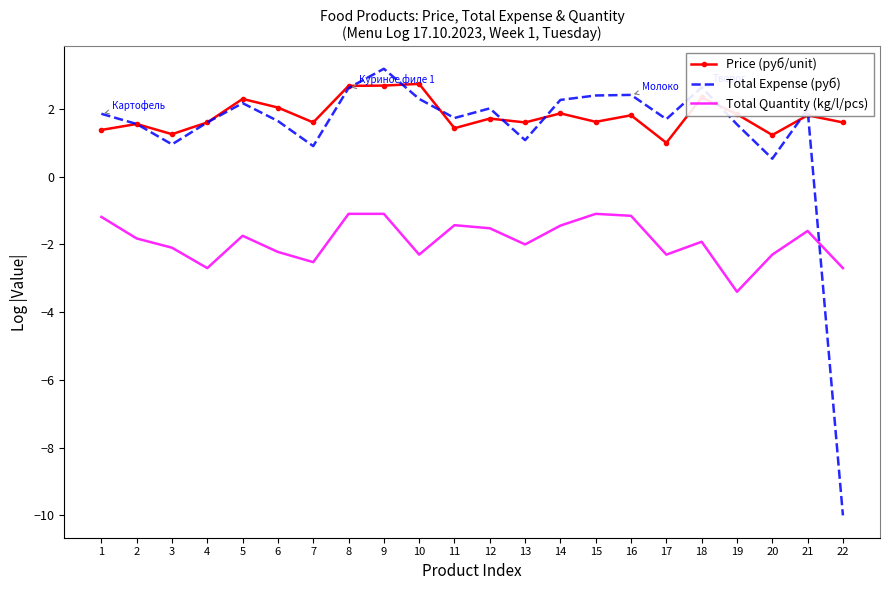

What is the minimum value for Price (руб/unit)?

1.0